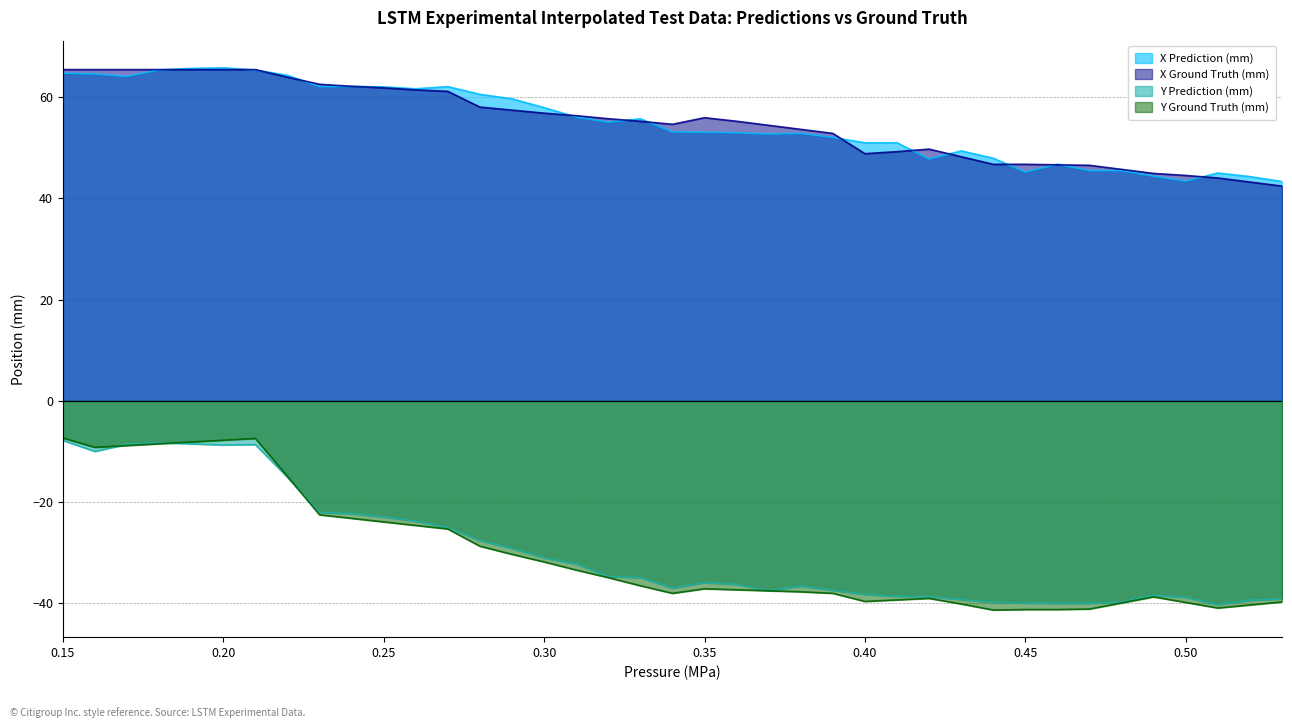

Reading left to right, what are all the values shown in this chart?

X Prediction (mm): 0.15=64.7	0.16=64.5	0.17=64.1	0.18=65.3	0.19=65.6	0.2=65.8	0.21=65.3	0.22=64.3	0.23=62.0	0.24=62.1	0.25=62.0	0.26=61.6	0.27=62.0	0.28=60.5	0.29=59.6	0.3=57.9	0.31=56.0	0.32=55.0	0.33=55.7	0.34=53.1	0.35=53.0	0.36=52.9	0.37=52.7	0.38=52.8	0.39=52.0	0.4=51.0	0.41=51.0	0.42=47.7	0.43=49.3	0.44=47.9	0.45=45.2	0.46=46.7	0.47=45.5	0.48=45.5	0.49=44.4	0.5=43.4	0.51=45.0	0.52=44.3	0.53=43.3
X Ground Truth (mm): 0.15=65.4	0.16=65.4	0.17=65.4	0.18=65.4	0.19=65.4	0.2=65.4	0.21=65.4	0.22=63.9	0.23=62.5	0.24=62.1	0.25=61.8	0.26=61.4	0.27=61.1	0.28=58.0	0.29=57.4	0.3=56.8	0.31=56.3	0.32=55.7	0.33=55.2	0.34=54.6	0.35=55.9	0.36=55.2	0.37=54.4	0.38=53.6	0.39=52.8	0.4=48.8	0.41=49.2	0.42=49.7	0.43=48.2	0.44=46.7	0.45=46.7	0.46=46.6	0.47=46.5	0.48=45.7	0.49=44.9	0.5=44.5	0.51=44.0	0.52=43.2	0.53=42.4
Y Prediction (mm): 0.15=-7.8	0.16=-10.0	0.17=-8.6	0.18=-8.3	0.19=-8.5	0.2=-8.7	0.21=-8.6	0.22=-15.1	0.23=-22.0	0.24=-22.3	0.25=-22.9	0.26=-23.8	0.27=-25.0	0.28=-27.6	0.29=-29.1	0.3=-31.0	0.31=-32.2	0.32=-34.7	0.33=-34.9	0.34=-37.0	0.35=-35.9	0.36=-36.2	0.37=-37.5	0.38=-36.6	0.39=-37.4	0.4=-38.2	0.41=-38.6	0.42=-38.6	0.43=-39.2	0.44=-39.8	0.45=-39.9	0.46=-40.0	0.47=-40.0	0.48=-39.7	0.49=-38.4	0.5=-38.8	0.51=-40.2	0.52=-39.4	0.53=-39.1
Y Ground Truth (mm): 0.15=-7.3	0.16=-9.2	0.17=-8.8	0.18=-8.5	0.19=-8.1	0.2=-7.8	0.21=-7.4	0.22=-14.9	0.23=-22.5	0.24=-23.2	0.25=-23.9	0.26=-24.6	0.27=-25.3	0.28=-28.7	0.29=-30.3	0.3=-31.8	0.31=-33.4	0.32=-34.9	0.33=-36.5	0.34=-38.0	0.35=-37.1	0.36=-37.3	0.37=-37.5	0.38=-37.7	0.39=-38.0	0.4=-39.6	0.41=-39.3	0.42=-39.0	0.43=-40.1	0.44=-41.3	0.45=-41.2	0.46=-41.2	0.47=-41.1	0.48=-39.9	0.49=-38.7	0.5=-39.8	0.51=-40.9	0.52=-40.3	0.53=-39.7